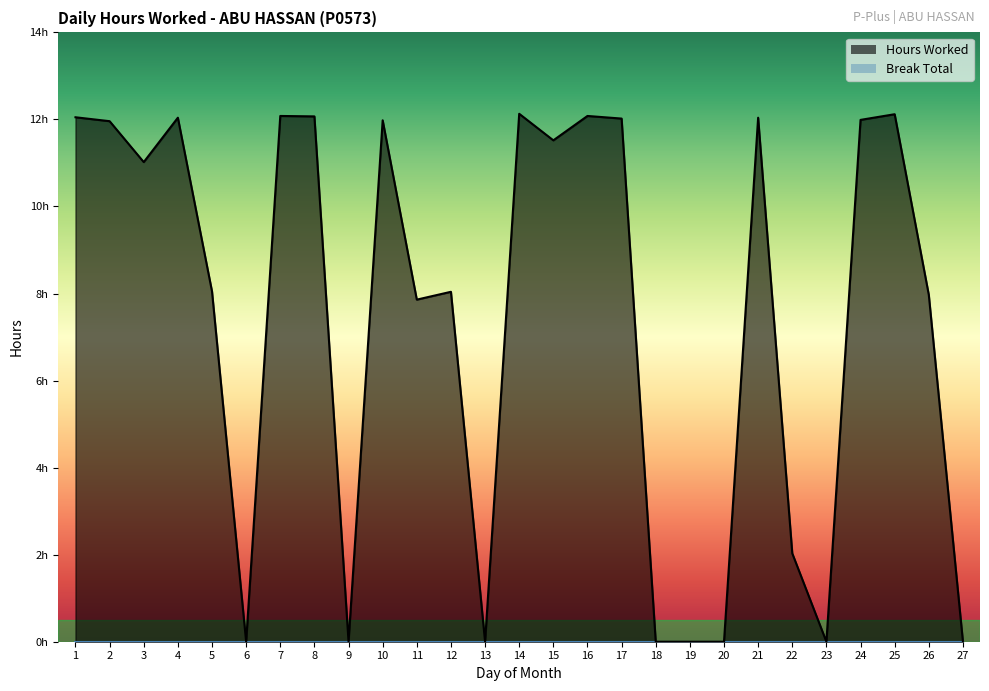

What is the sum of the values at 26 and 24?

20.0